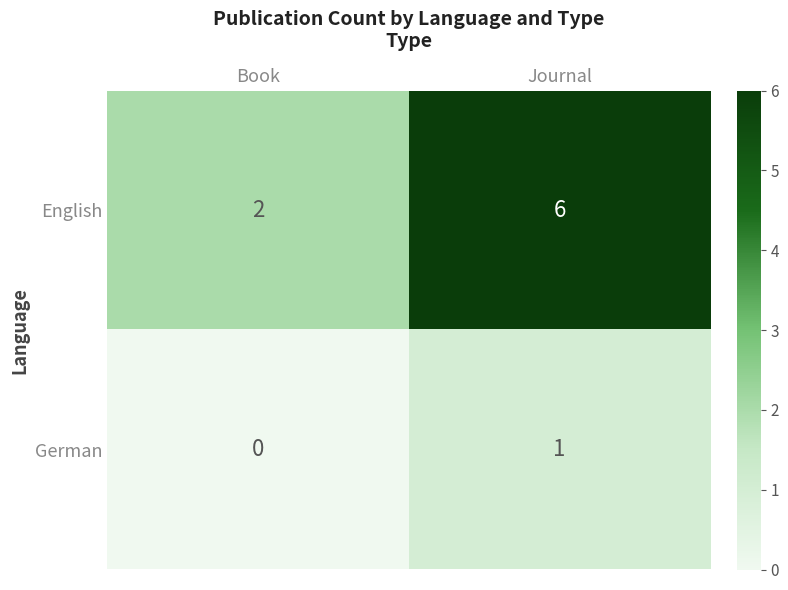

What is the average value of the English series?

4